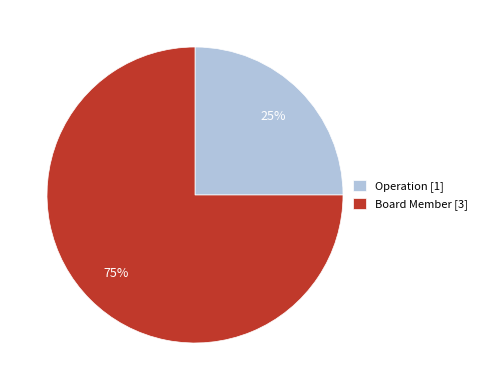

To the nearest percent, what is the difference between the Operation and Board Member slice percentages?

50%